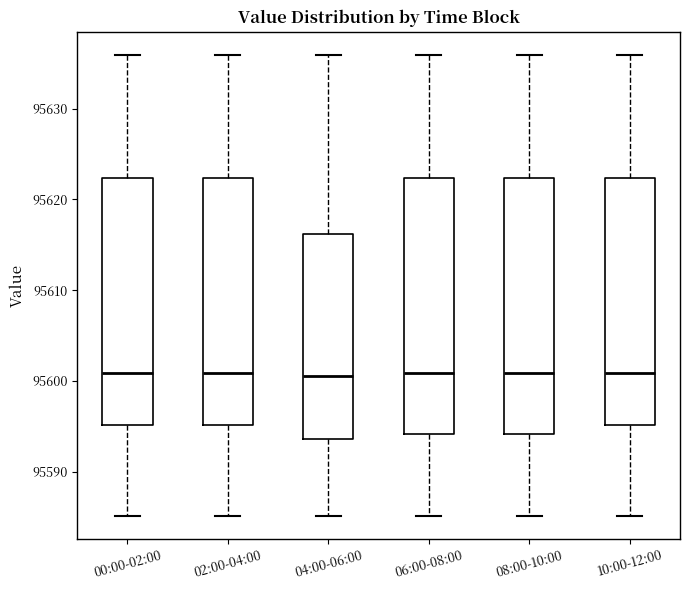

Reading left to right, read every box against the y-axis: the position of its median line, the range the box covers, and the ends of its whiskers. The values are not printed on the chart, so give them approximately, as read against the axis.

00:00-02:00: median 95601, box 95595 to 95622, whiskers 95585 to 95636
02:00-04:00: median 95601, box 95595 to 95622, whiskers 95585 to 95636
04:00-06:00: median 95600, box 95594 to 95616, whiskers 95585 to 95636
06:00-08:00: median 95601, box 95594 to 95622, whiskers 95585 to 95636
08:00-10:00: median 95601, box 95594 to 95622, whiskers 95585 to 95636
10:00-12:00: median 95601, box 95595 to 95622, whiskers 95585 to 95636